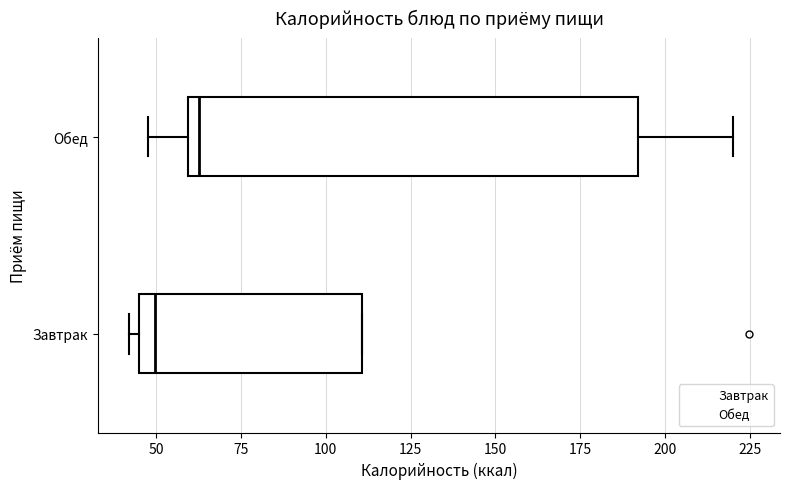

Reading bottom to top, read every box against the x-axis: the position of its median line, the range the box covers, and the ends of its whiskers. The values are not printed on the chart, so give them approximately, as read against the axis.

Завтрак: median 50, box 45 to 110, whiskers 40 to 110
Обед: median 65, box 60 to 190, whiskers 50 to 220